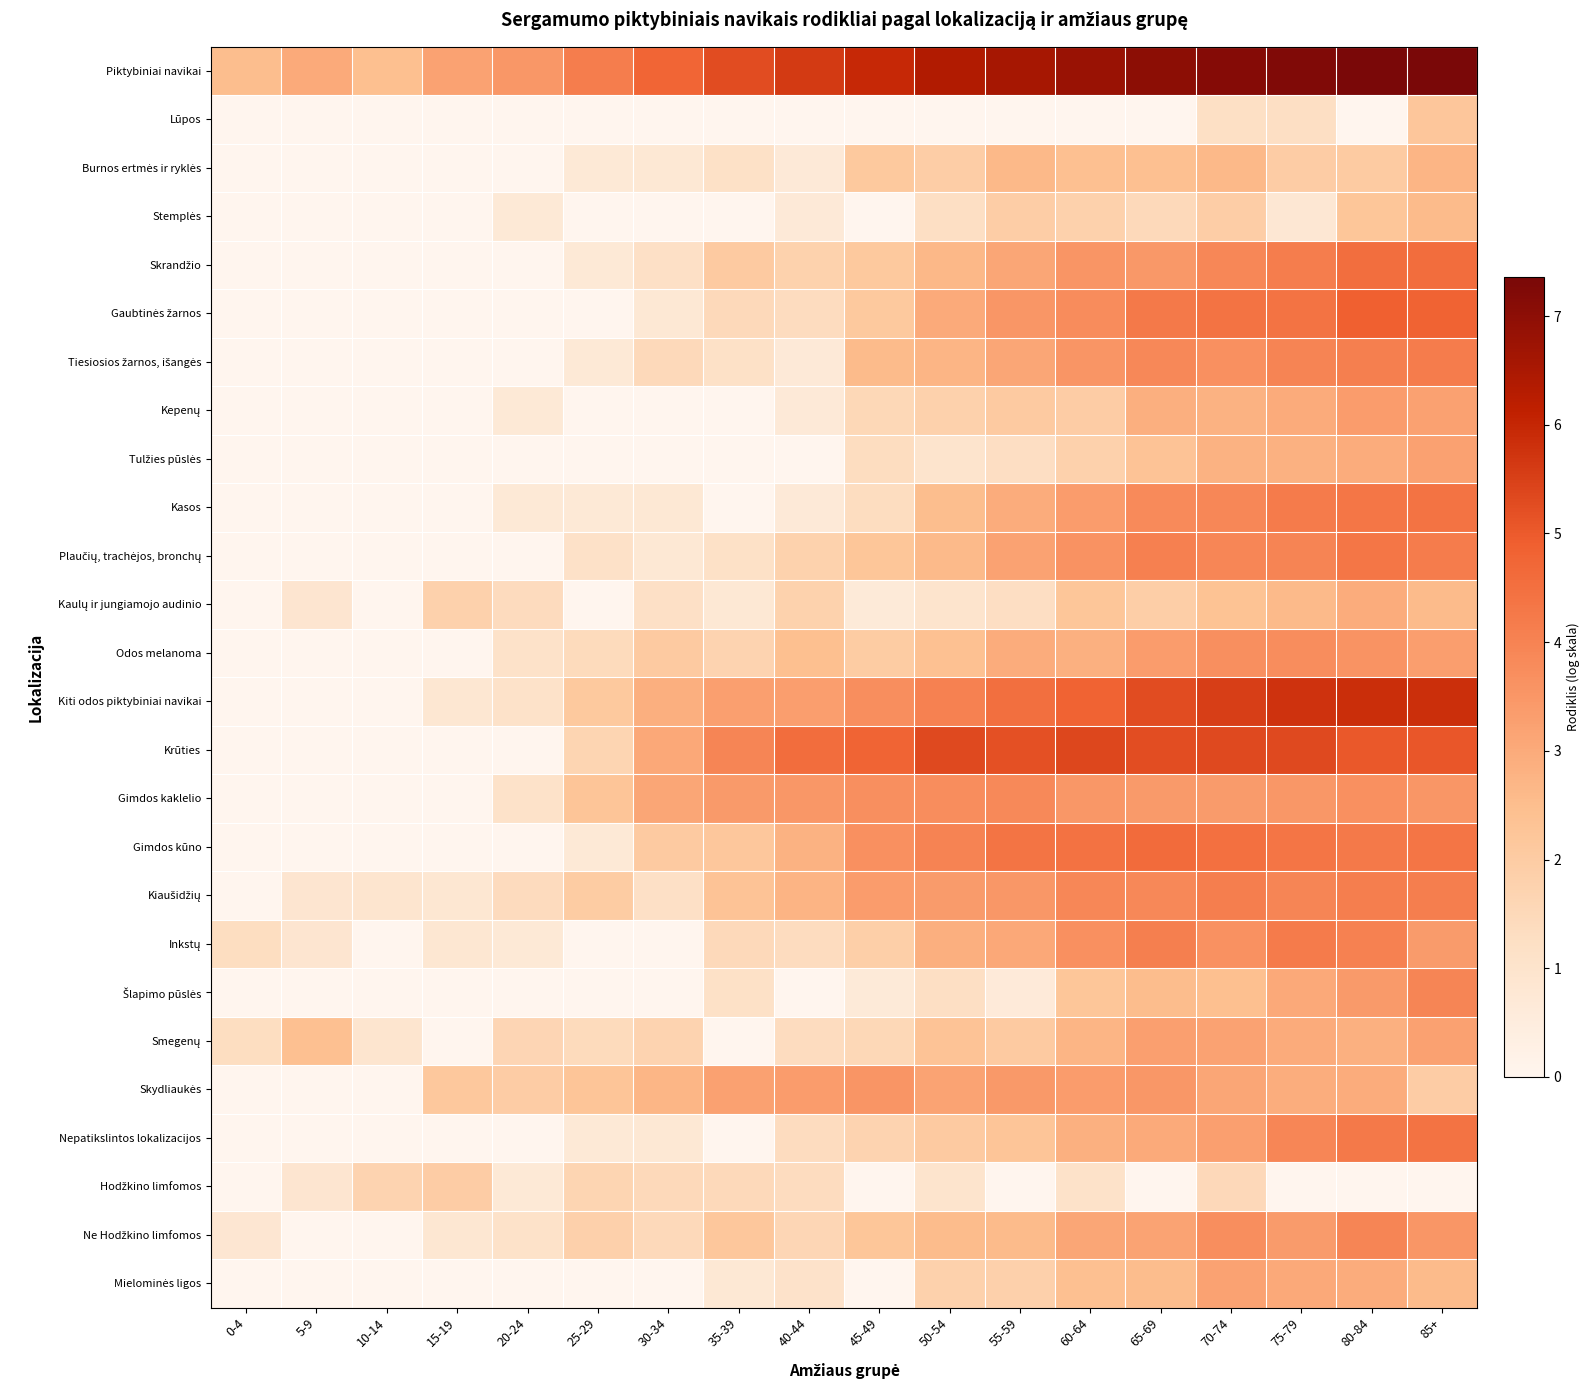

Where does the Kasos series first go above 1?

45-49